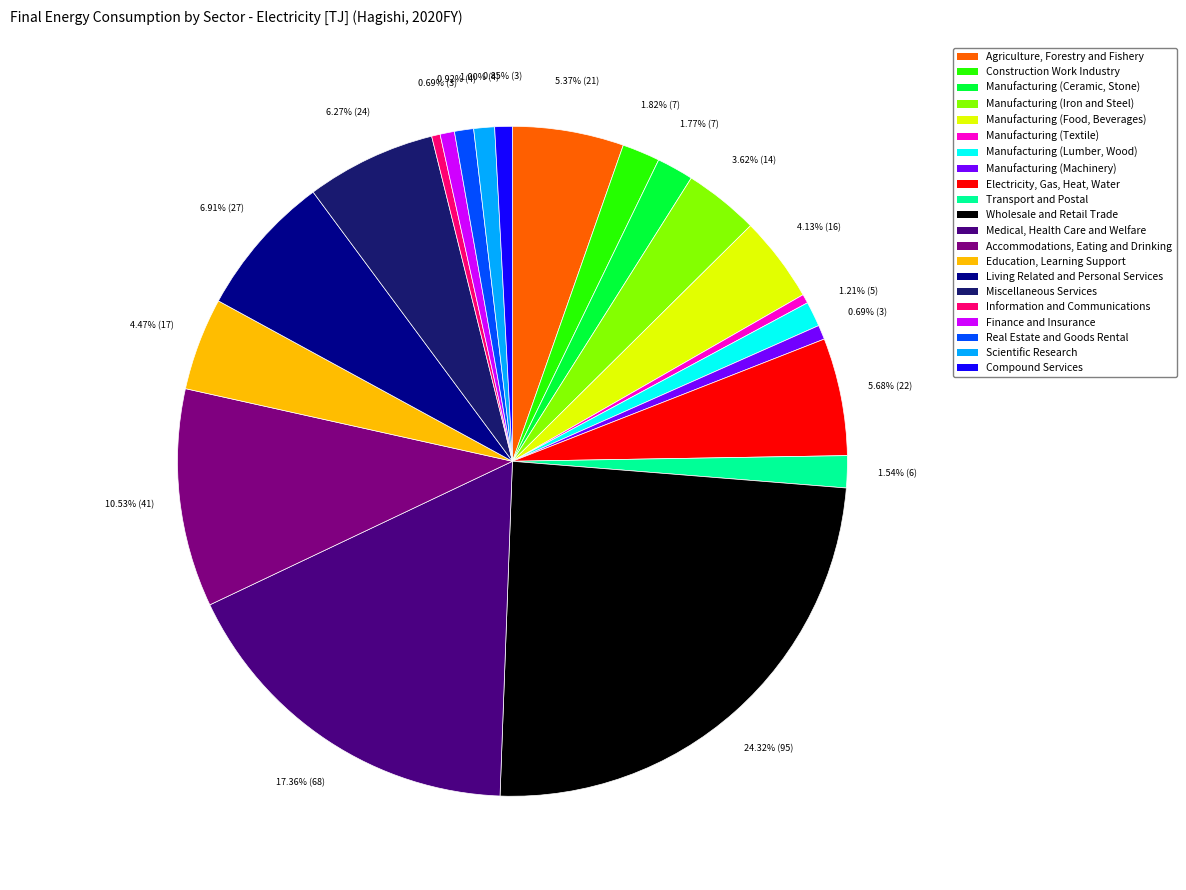

How many segments does this pie chart have?

21